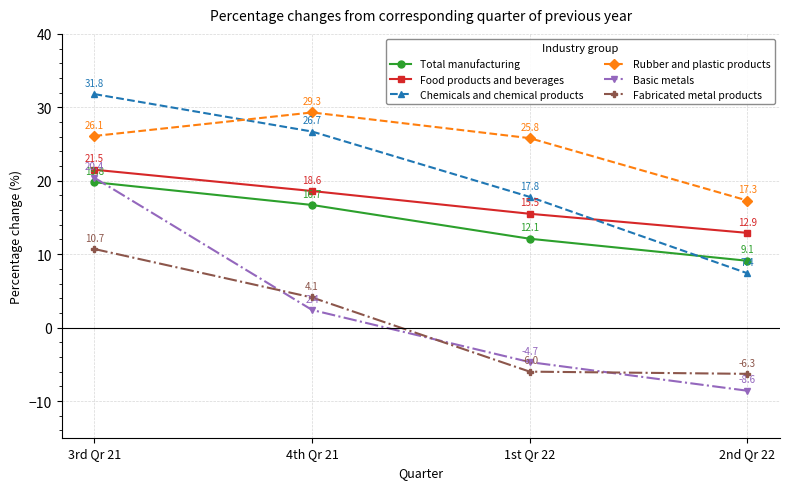

How many lines are shown in the chart?

6